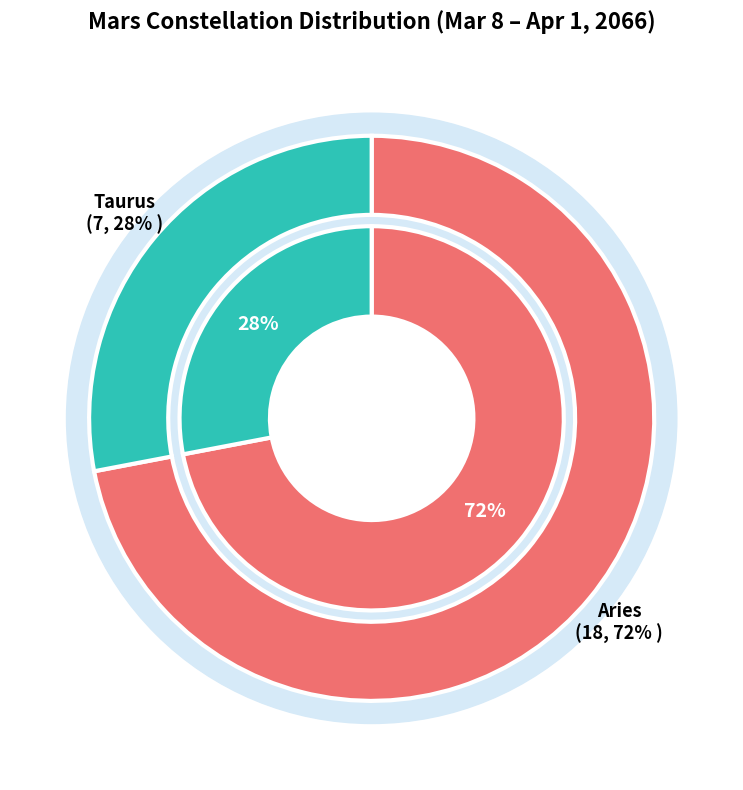

To the nearest percent, what portion does Taurus represent?

28%